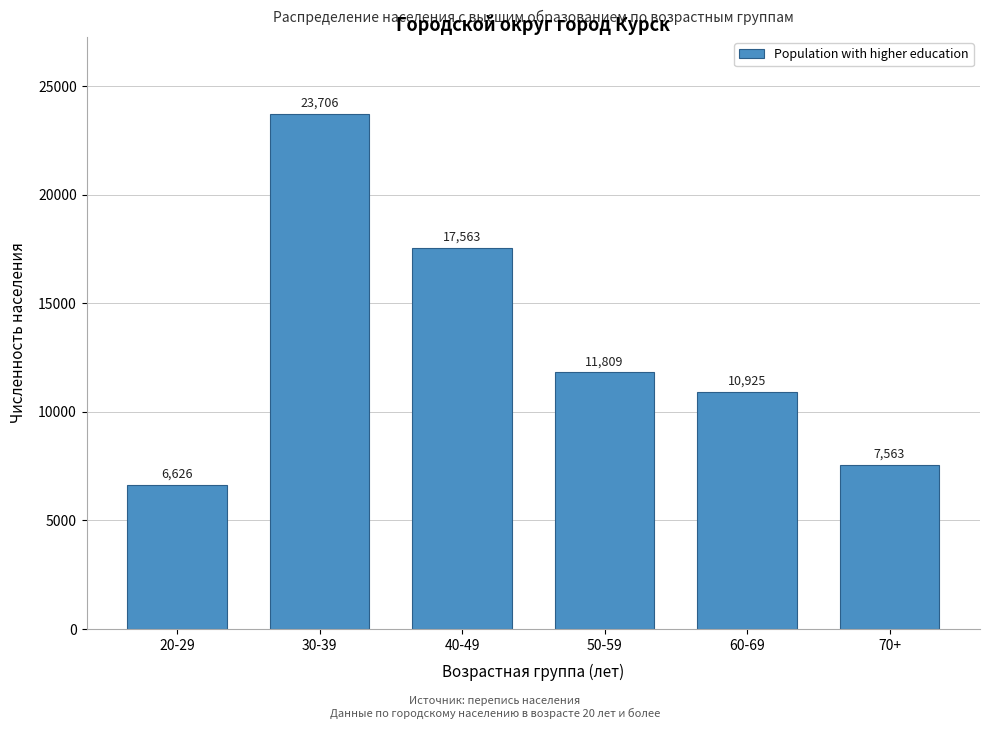

Reading left to right, extract all data points from this chart.

20-29=6626	30-39=23706	40-49=17563	50-59=11809	60-69=10925	70+=7563